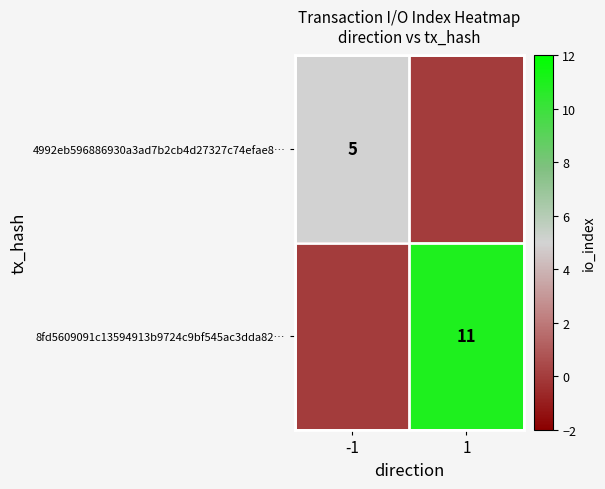

The value of 4992eb596886930a3ad7b2cb4d27327c74efae8… at -1 is 3. True or false?

False